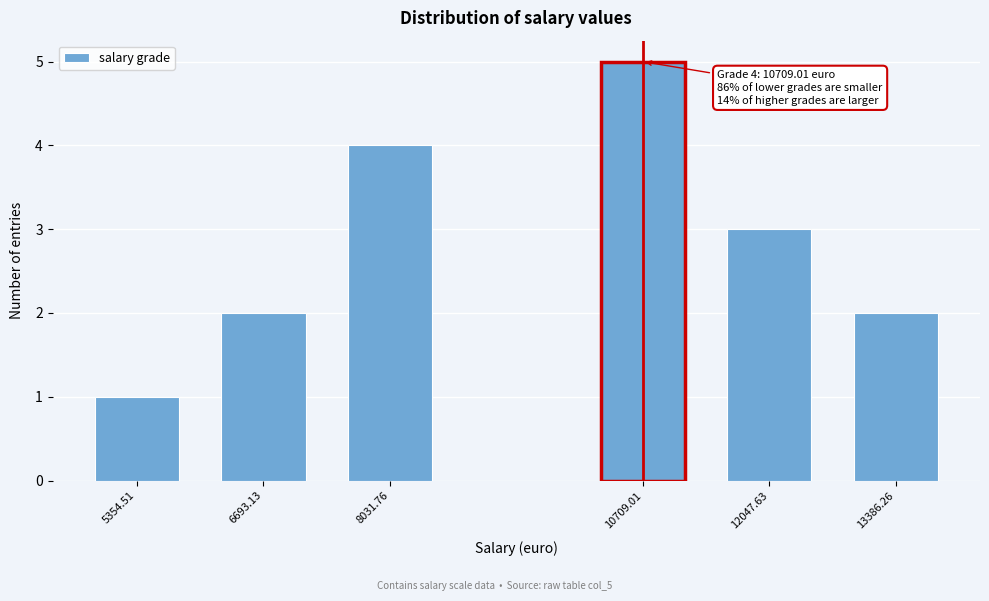

Reading left to right, list all the values displayed in this chart.

5354.51=1	6693.13=2	8031.76=4	10709.01=5	12047.63=3	13386.26=2